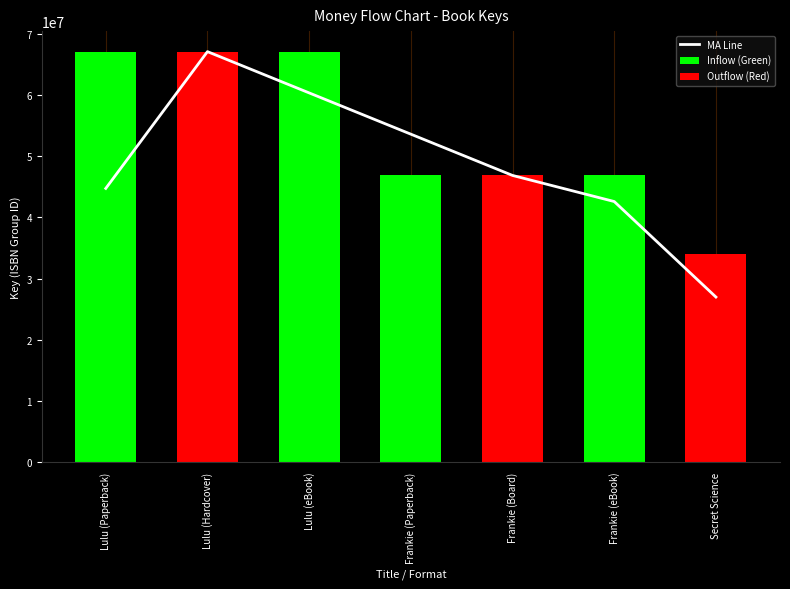

Reading right to left, transcribe all the data shown in this chart.

MA Line: 26968326.0	42585693.0	46852101.0	53600631.7	60349162.3	67097693.0	44731795.3
Inflow (Green): 0.0	46852101.0	0.0	46852101.0	67097693.0	0.0	67097693.0
Outflow (Red): 34052877.0	0.0	46852101.0	0.0	0.0	67097693.0	0.0